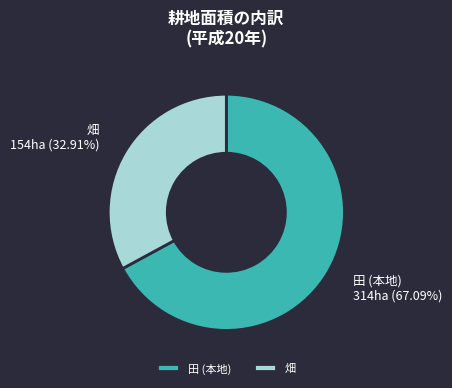

Does any single category account for the majority?

Yes